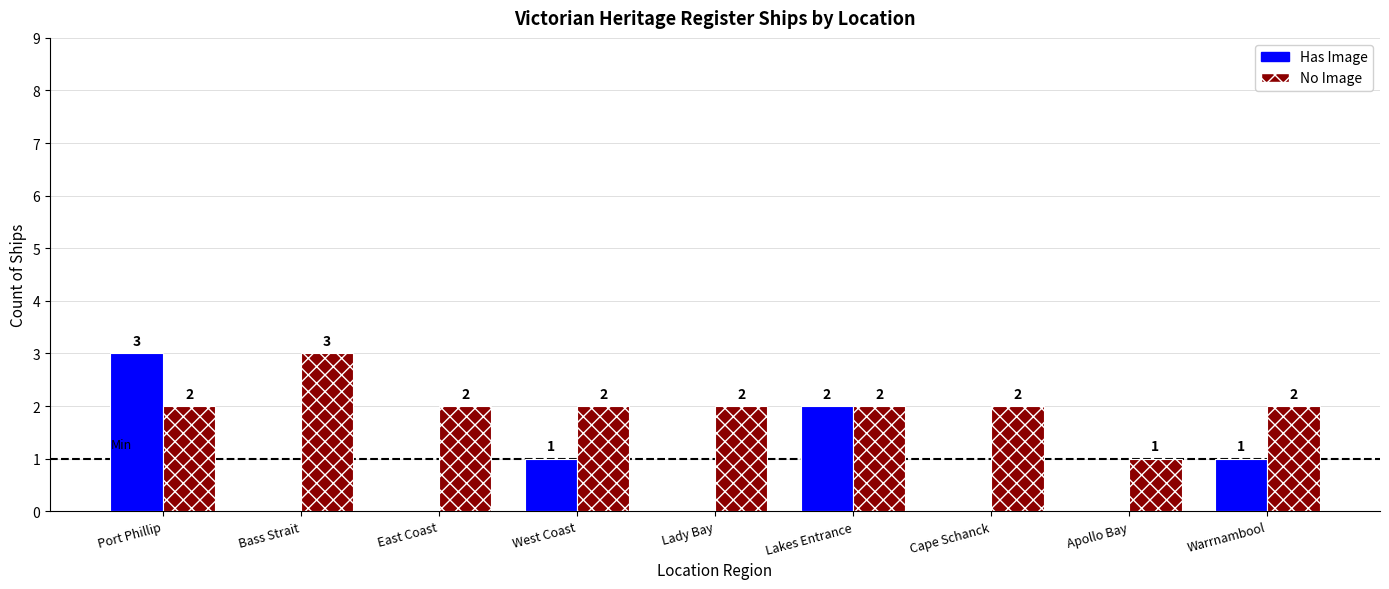

How many No Image values are between 2 and 3?

8